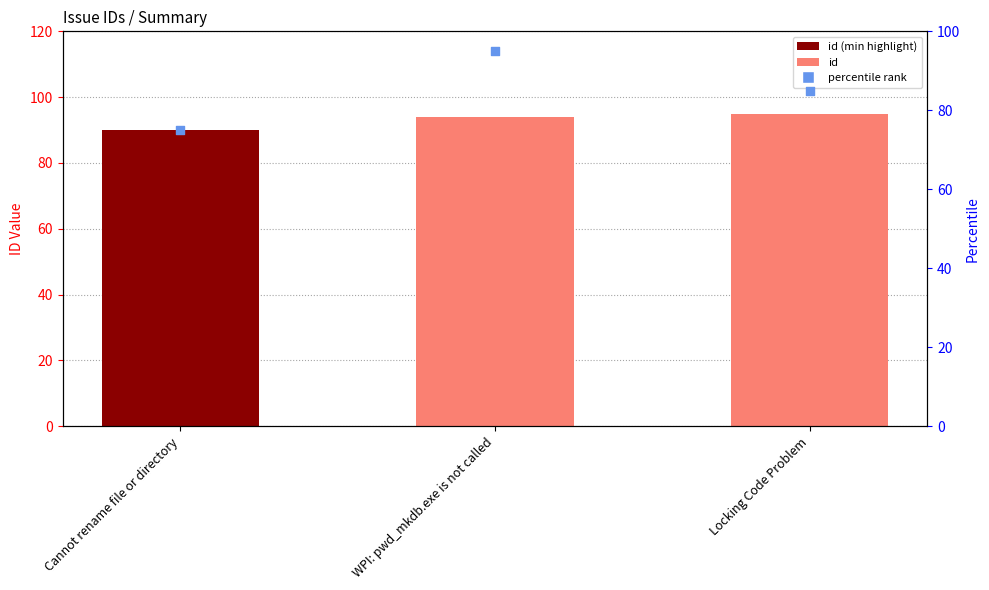

Which series has the widest spread of Y values?

percentile rank